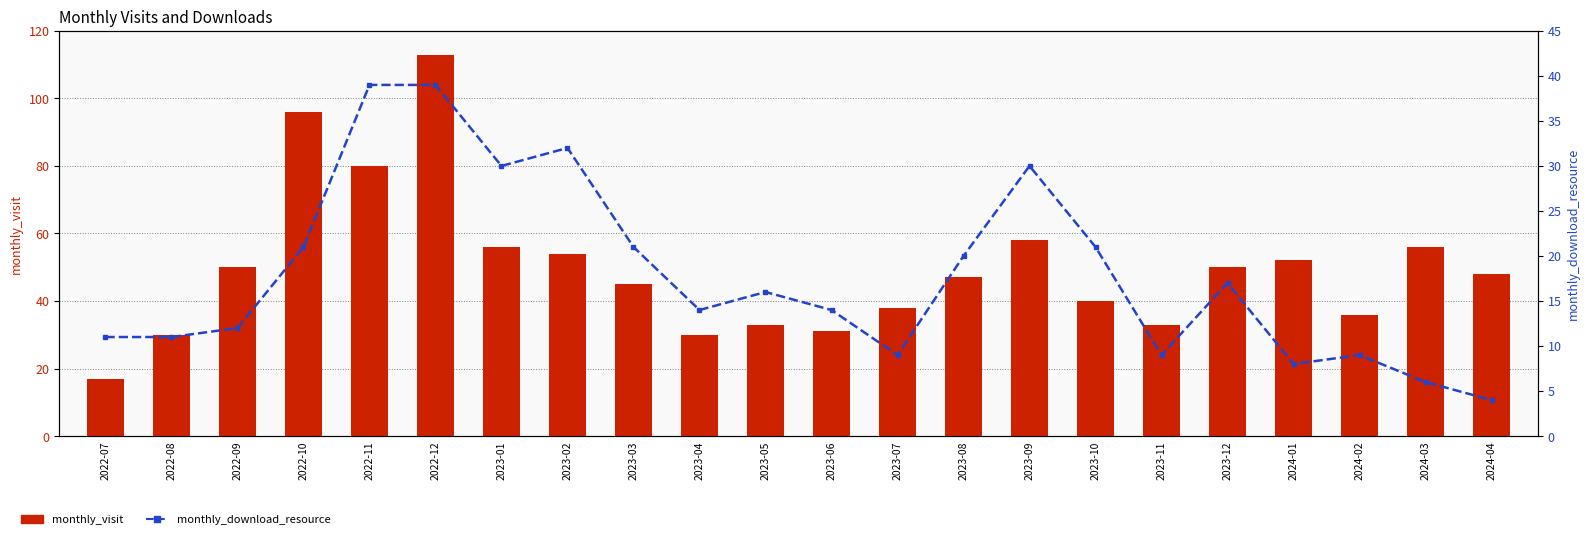

What is the value of the monthly_visit bar at the 15th from the left?

58